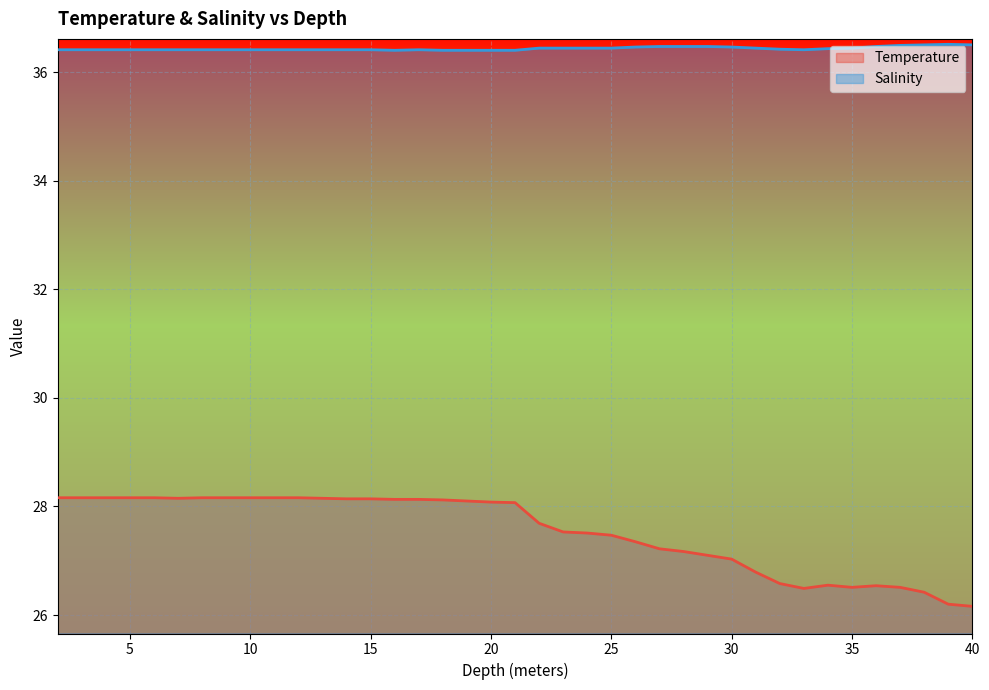

How many lines are shown in the chart?

2